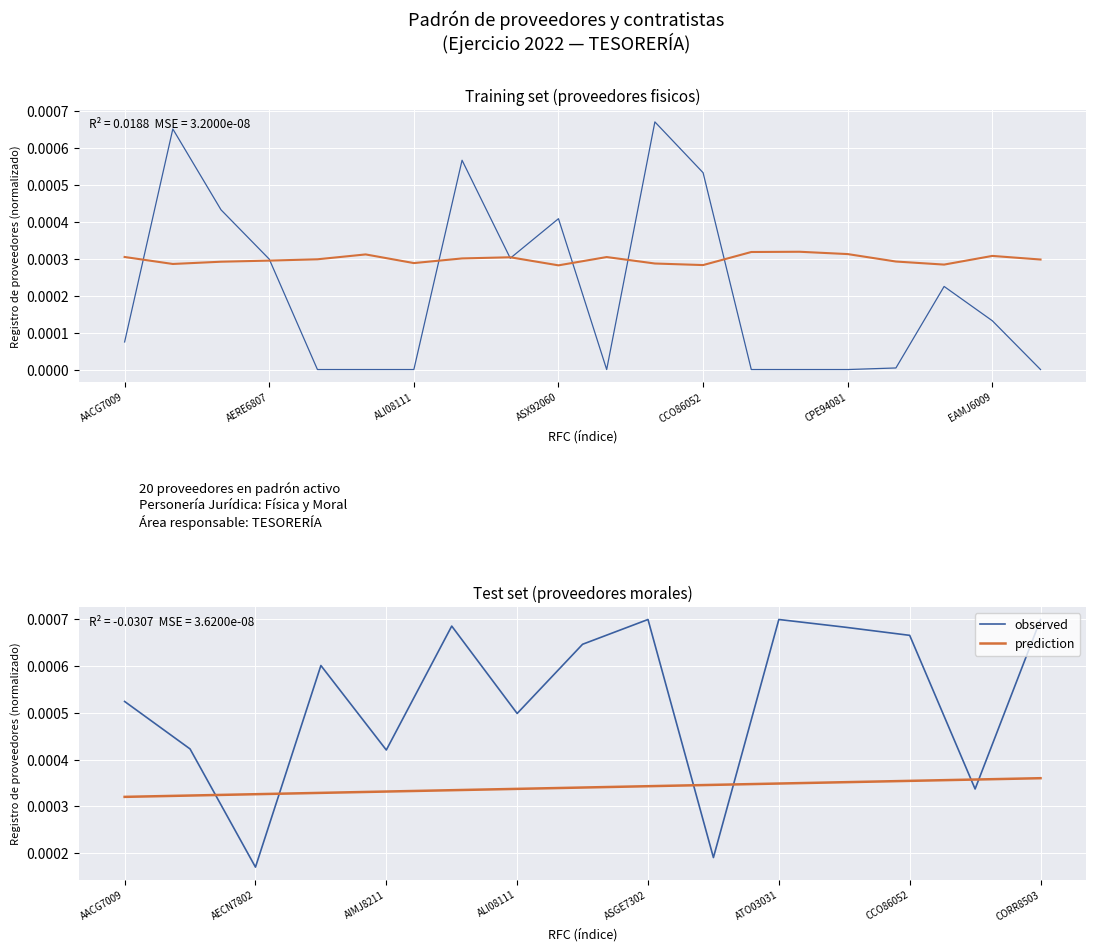

How many interior local peaks does the observed series have?

4